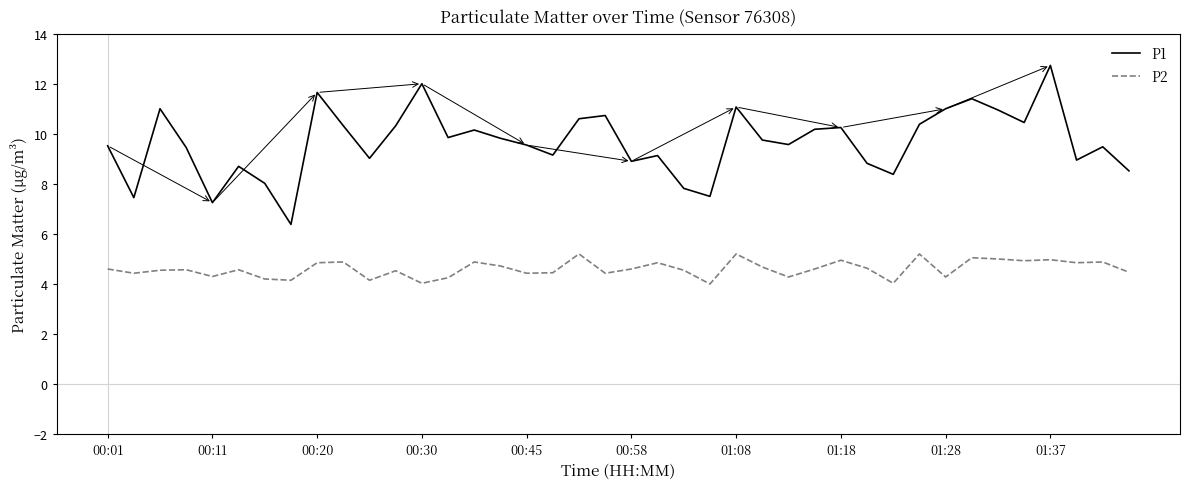

What is the maximum value shown in the chart?

12.7